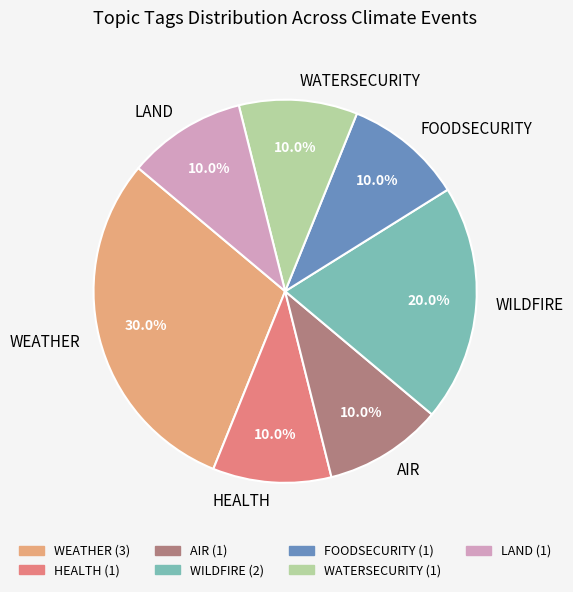

What is the ratio of the value at WEATHER to the value at WATERSECURITY?

3.0